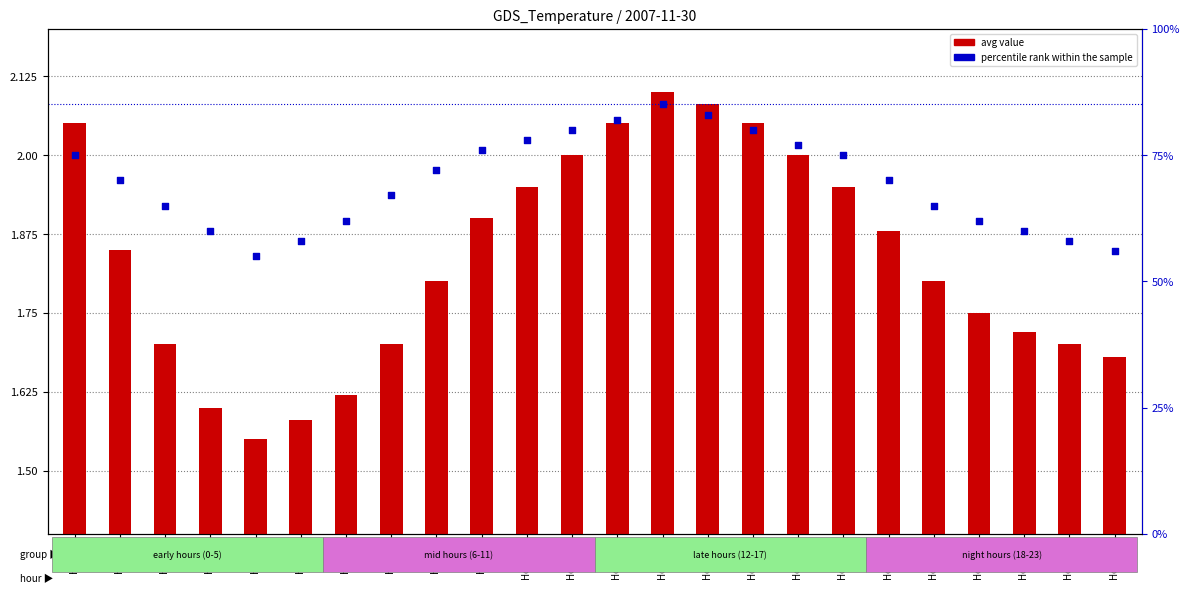

What are all the series names shown in the legend?

avg value, percentile rank